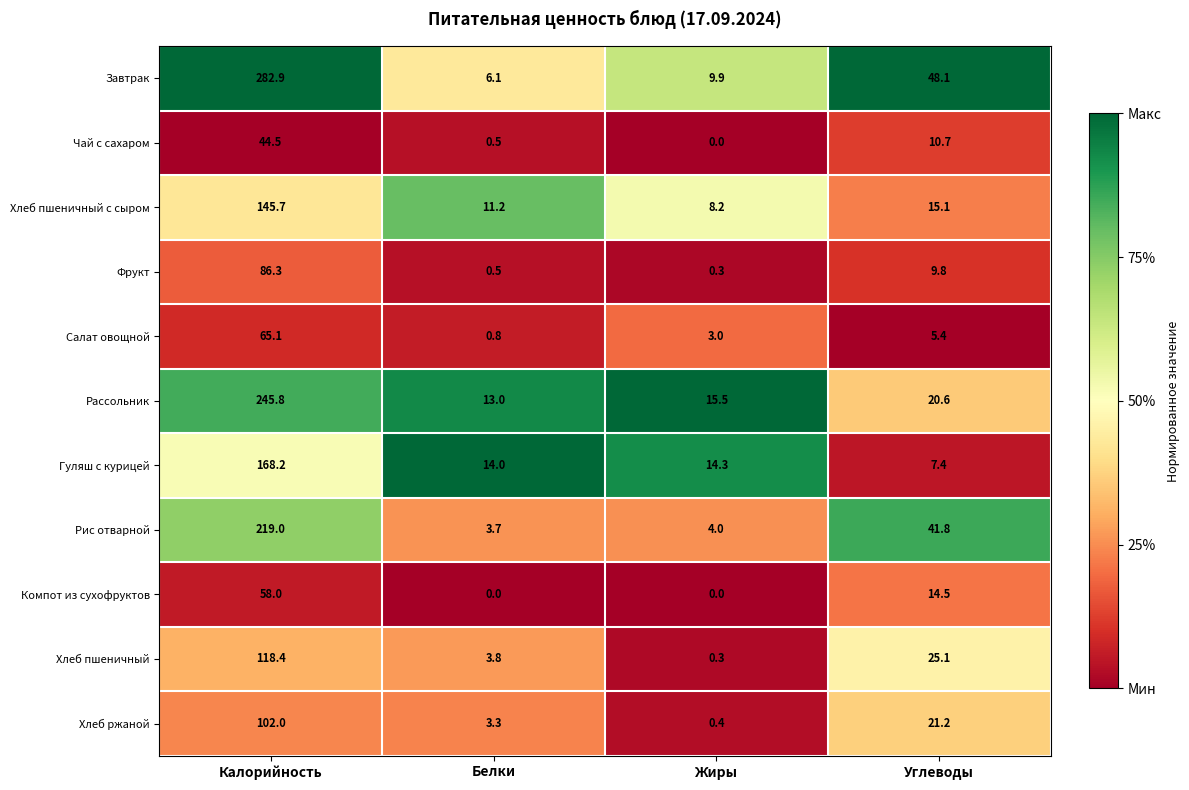

Read the Рис отварной value at Белки.

3.7